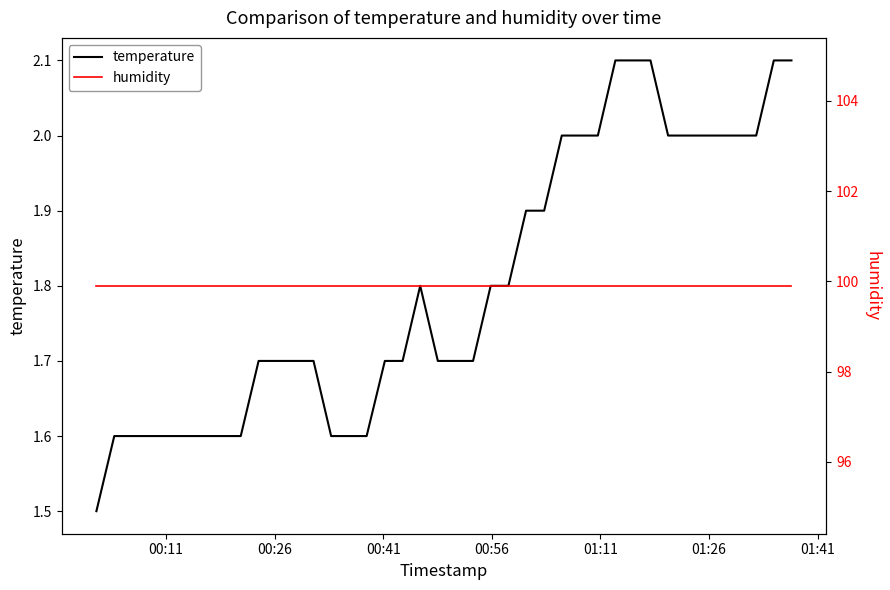

What is the highest value of the temperature series?

2.1